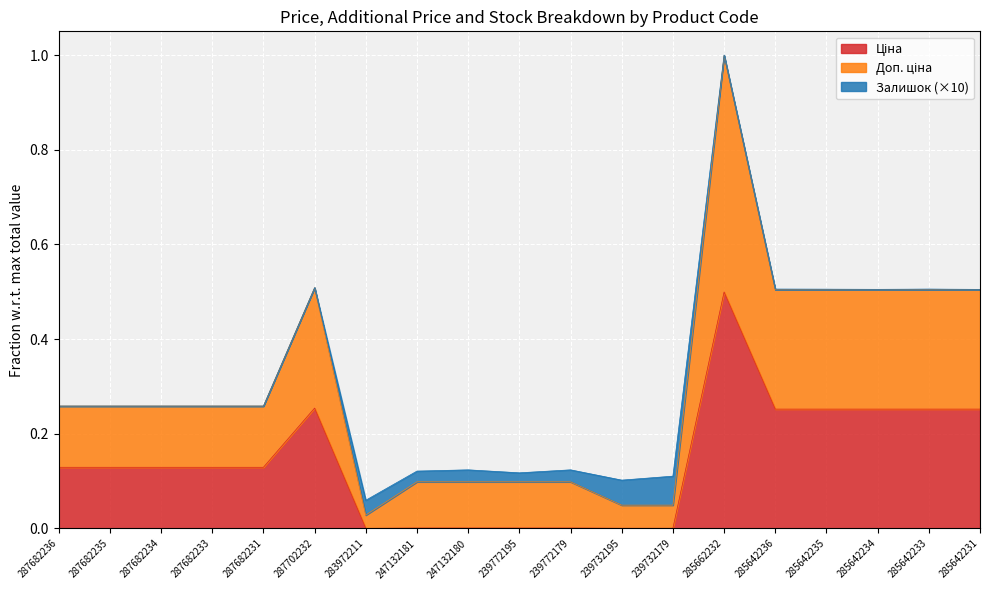

True or false: Ціна and Доп. ціна cross at least once.

False